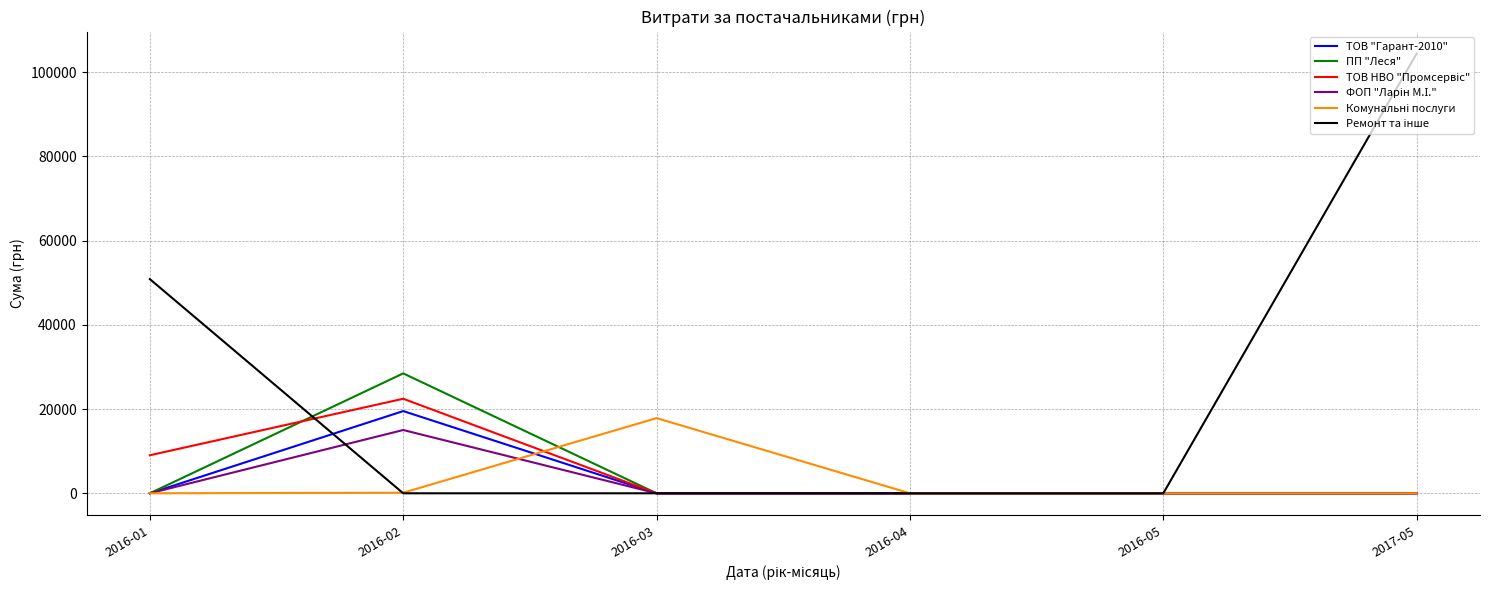

How many lines are shown in the chart?

6